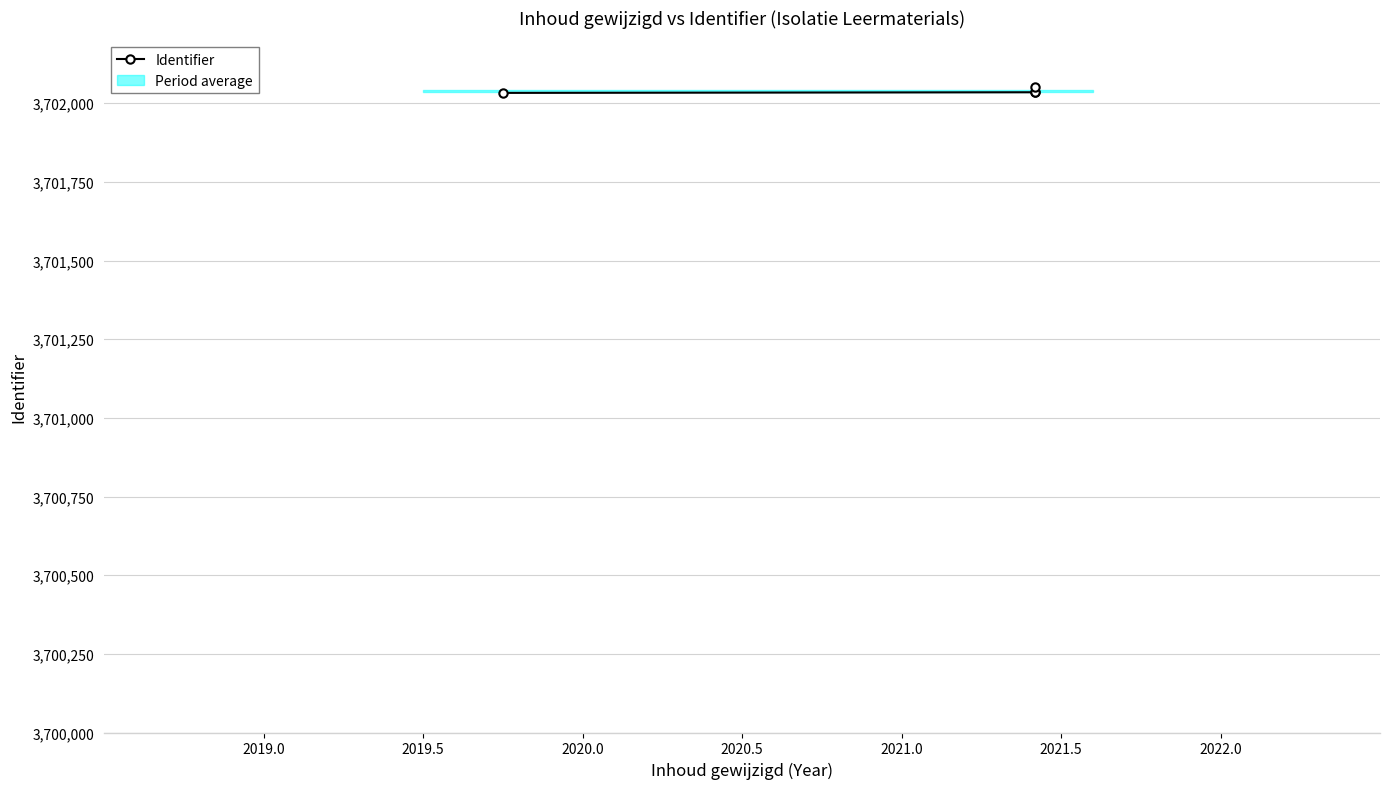

Is this an area chart (filled region under the line)?

No